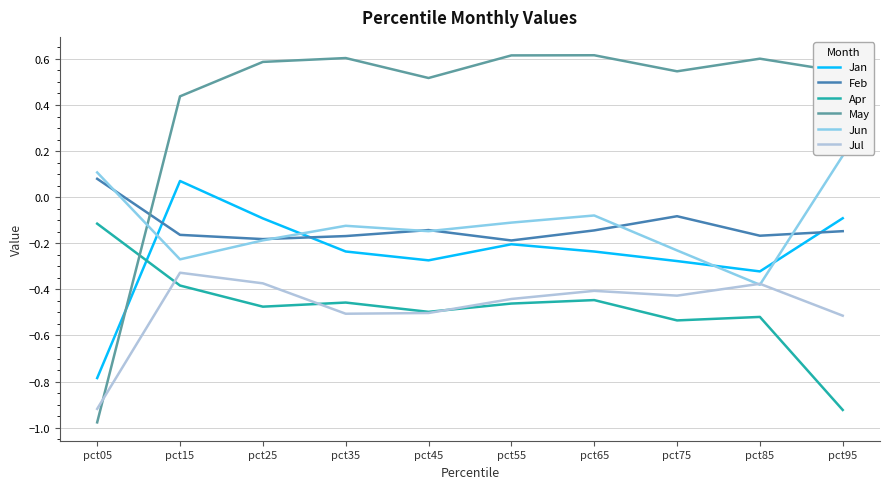

How many values in Jun are below zero?

8